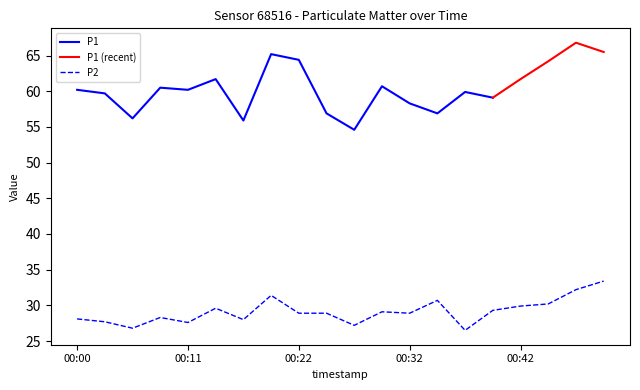

Where is the first local maximum?

00:09